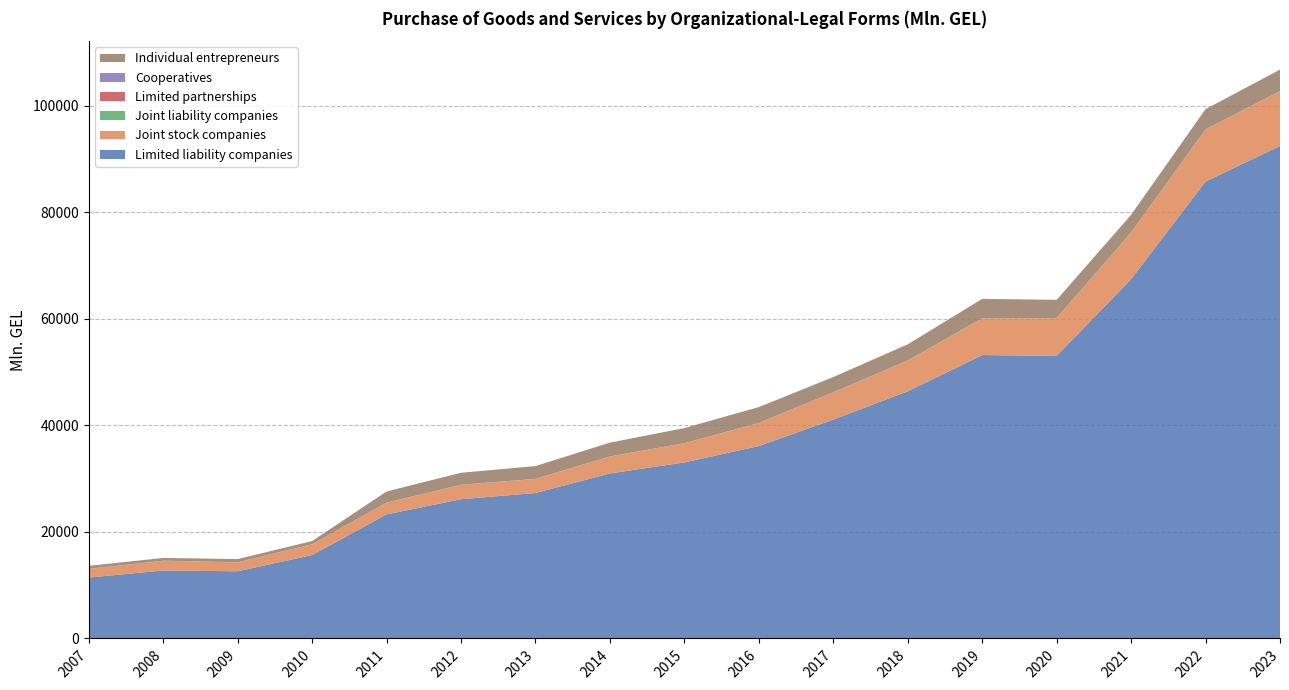

Reading left to right, transcribe all the data shown in this chart.

Limited liability companies: 2007=11433.7	2008=12761.3	2009=12614.9	2010=15660.2	2011=23288.6	2012=26144.4	2013=27303.2	2014=30976.9	2015=33049.2	2016=36122.3	2017=41085.5	2018=46396.7	2019=53202.5	2020=53036.4	2021=67445.6	2022=85770.0	2023=92456.7
Joint stock companies: 2007=1606.4	2008=1814.2	2009=1669.5	2010=2007.3	2011=2189.2	2012=2676.8	2013=2628.0	2014=3165.8	2015=3590.9	2016=4314.0	2017=5112.0	2018=5750.5	2019=6867.9	2020=7091.4	2021=8736.5	2022=9755.6	2023=10272.7
Joint liability companies: 2007=30.2	2008=23.4	2009=19.5	2010=19.3	2011=21.5	2012=27.8	2013=20.0	2014=21.6	2015=17.3	2016=11.6	2017=6.5	2018=26.5	2019=28.0	2020=27.1	2021=12.8	2022=16.9	2023=14.7
Limited partnerships: 2007=2.9	2008=3.5	2009=3.7	2010=3.3	2011=4.0	2012=7.6	2013=4.7	2014=5.2	2015=5.9	2016=4.9	2017=4.6	2018=7.0	2019=4.3	2020=5.2	2021=5.3	2022=0.1	2023=7.0
Cooperatives: 2007=0.9	2008=1.0	2009=0.7	2010=0.5	2011=0.6	2012=0.5	2013=2.1	2014=0.3	2015=1.9	2016=3.0	2017=5.2	2018=6.3	2019=10.0	2020=7.2	2021=11.2	2022=22.3	2023=15.6
Individual entrepreneurs: 2007=565.9	2008=511.1	2009=592.9	2010=595.6	2011=2090.3	2012=2247.3	2013=2401.3	2014=2598.7	2015=2830.2	2016=2980.8	2017=2864.9	2018=3028.4	2019=3638.6	2020=3403.9	2021=3318.5	2022=3813.0	2023=4019.8